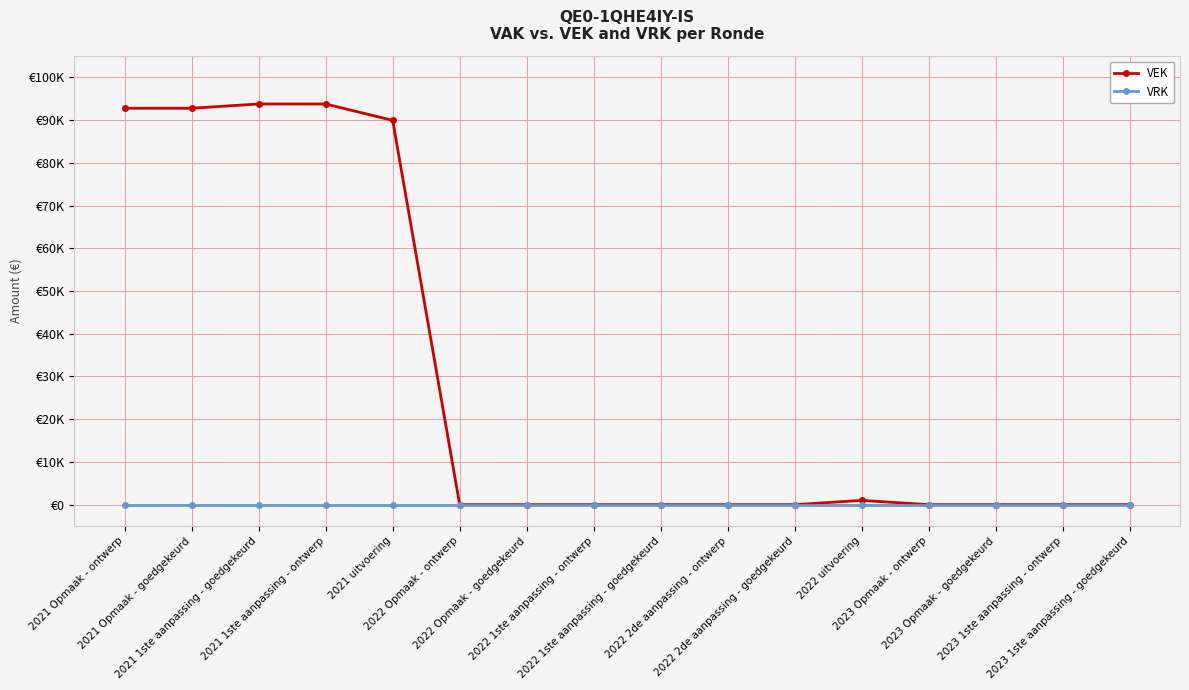

Rank the categories by VRK value from highest to lowest.

2021 Opmaak - ontwerp, 2021 Opmaak - goedgekeurd, 2021 1ste aanpassing - goedgekeurd, 2021 1ste aanpassing - ontwerp, 2021 uitvoering, 2022 Opmaak - ontwerp, 2022 Opmaak - goedgekeurd, 2022 1ste aanpassing - ontwerp, 2022 1ste aanpassing - goedgekeurd, 2022 2de aanpassing - ontwerp, 2022 2de aanpassing - goedgekeurd, 2022 uitvoering, 2023 Opmaak - ontwerp, 2023 Opmaak - goedgekeurd, 2023 1ste aanpassing - ontwerp, 2023 1ste aanpassing - goedgekeurd